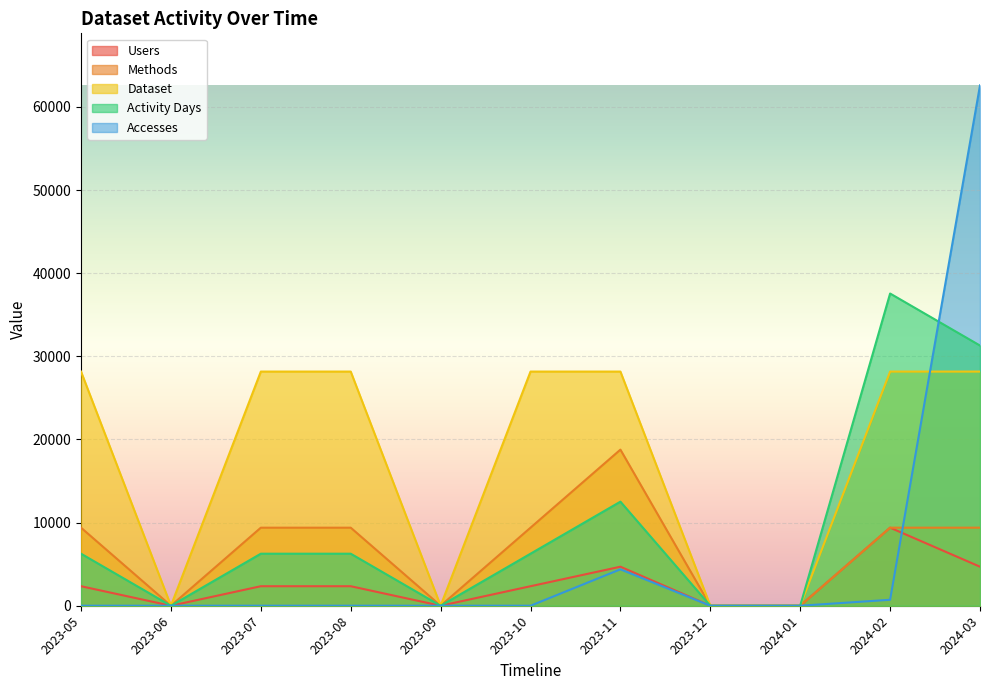

Which series changed the most between 2023-09 and 2024-01?

Users